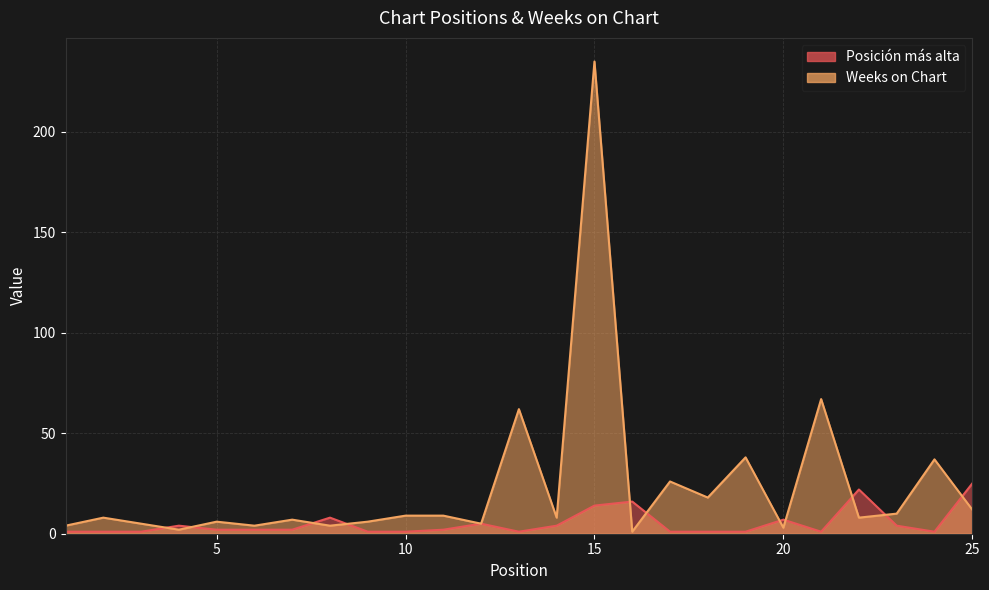

What is the highest value of the Posición más alta series?

25